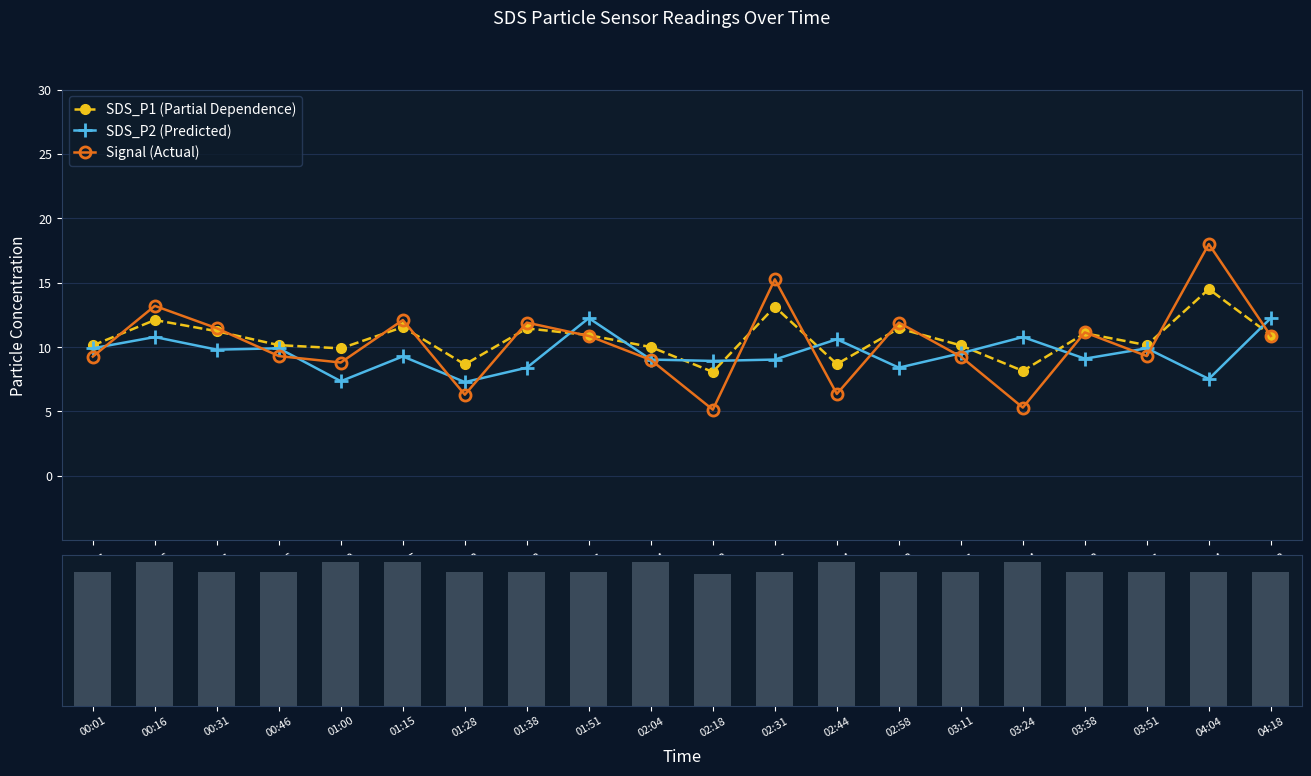

What is the average value of the Signal (Actual) series?

10.2